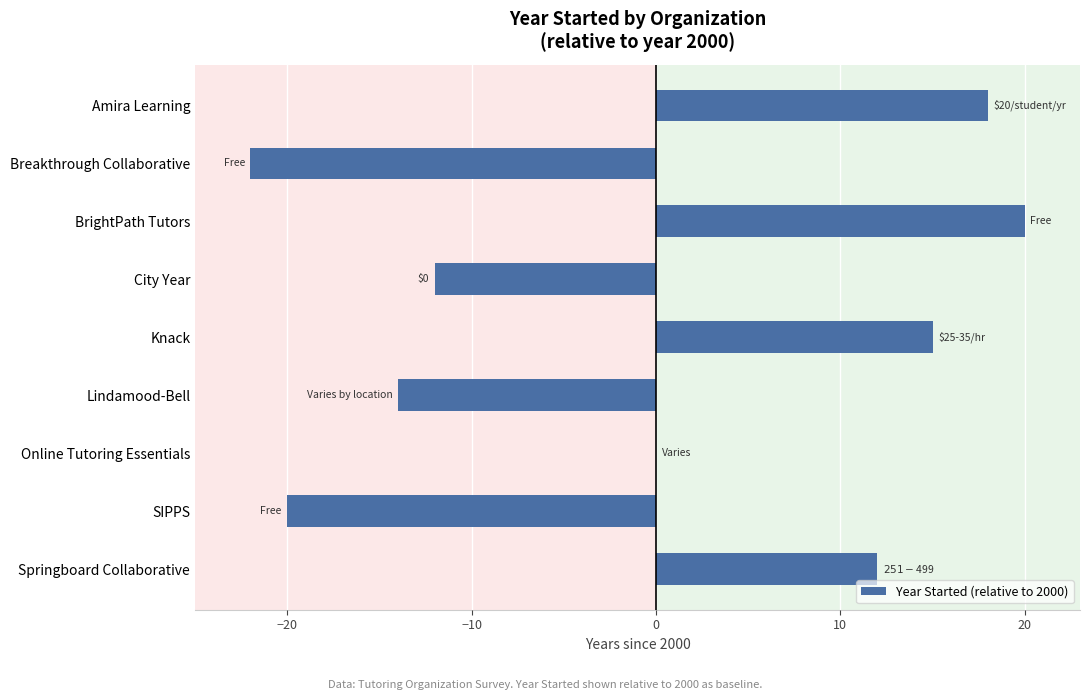

The chart shows a value of 20 at BrightPath Tutors. True or false?

True